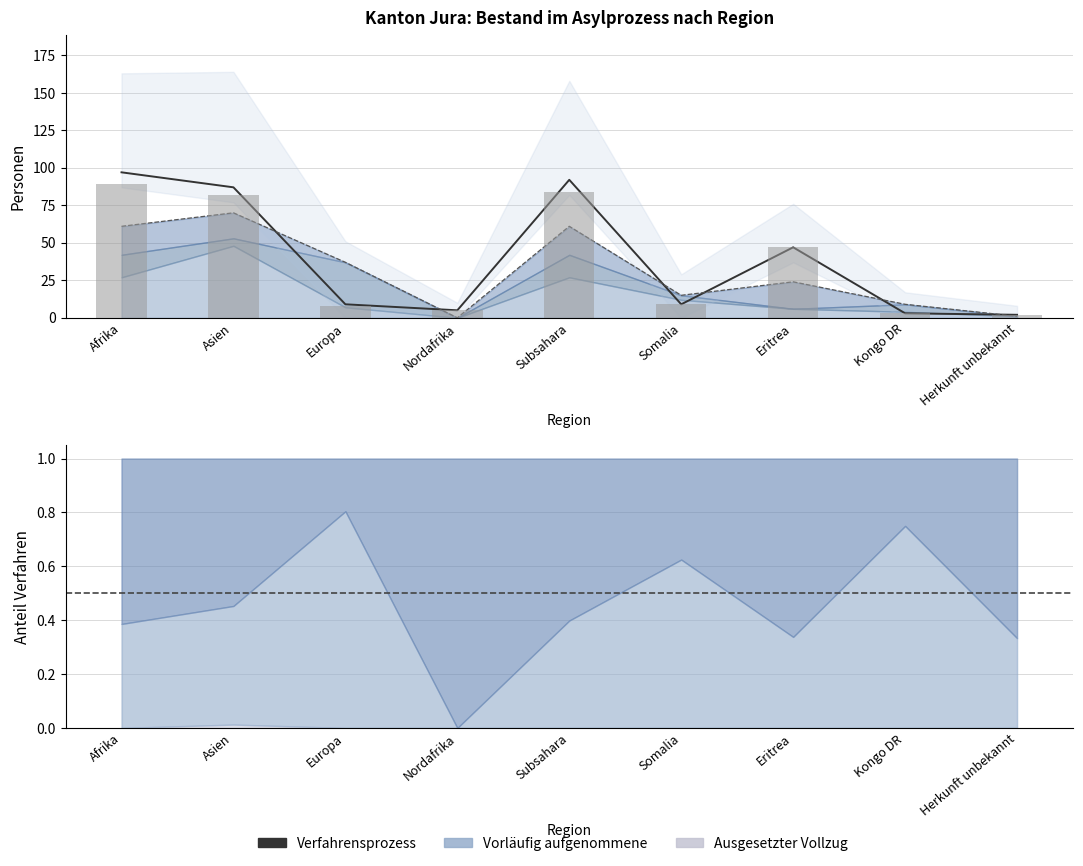

What is the total value across all series at Europa?

54